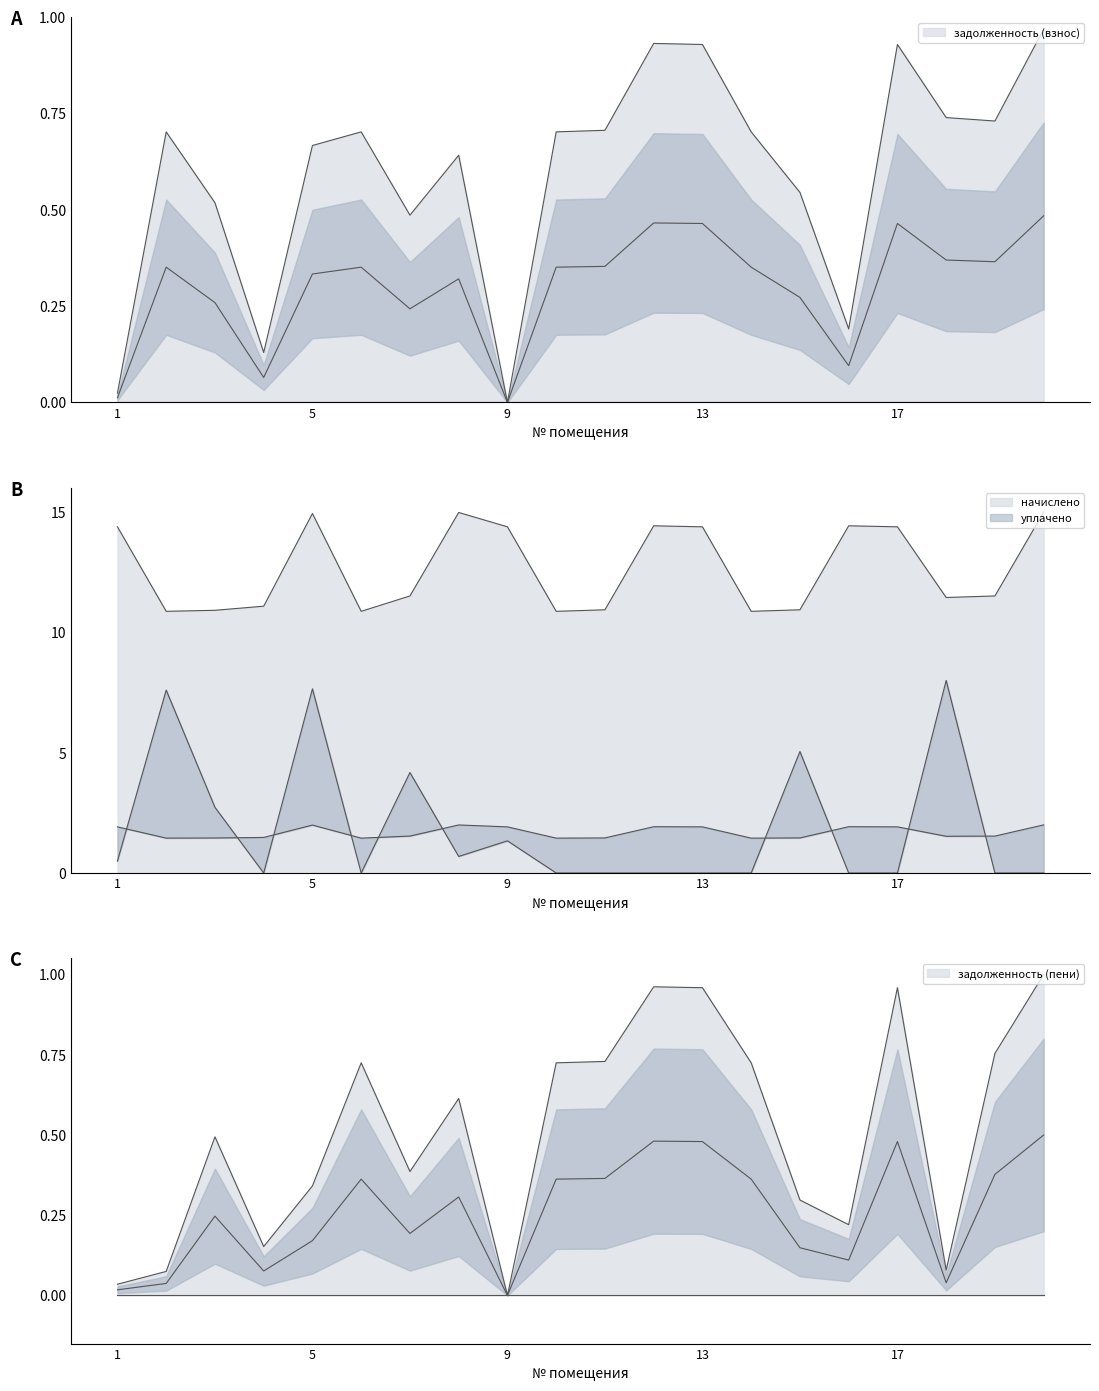

What is the sum of the задолженность (пени) values at 20 and 19?

1.8